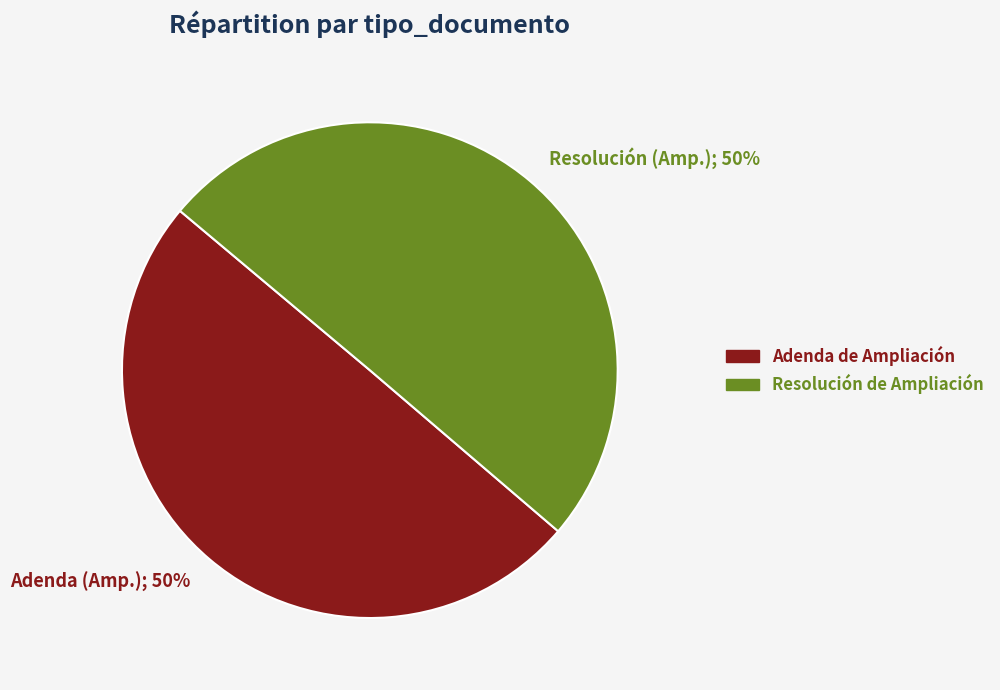

How many segments does this pie chart have?

2